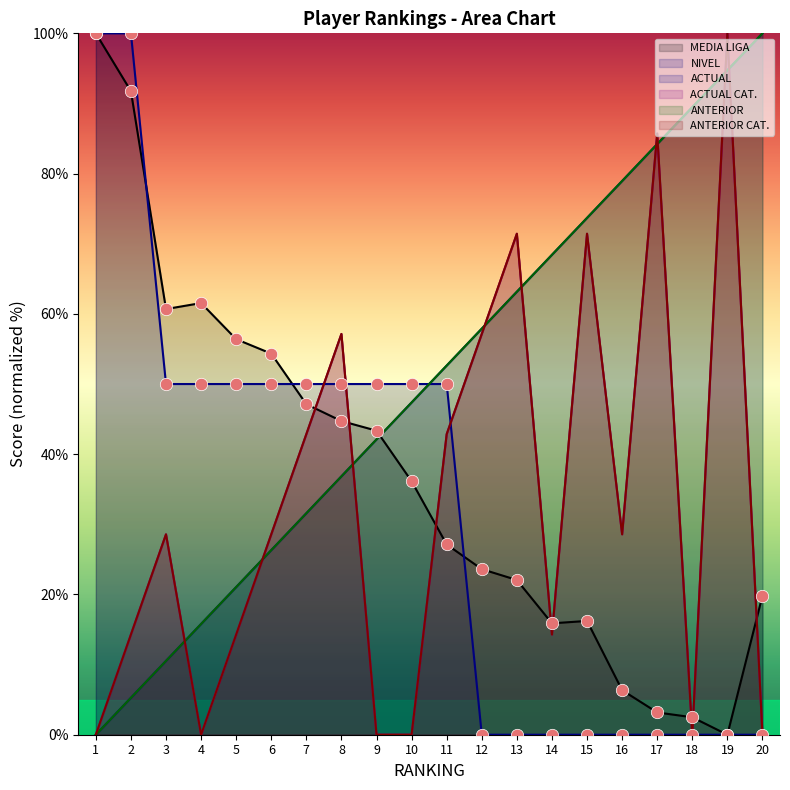

At which category is the sum across all series the highest?

19